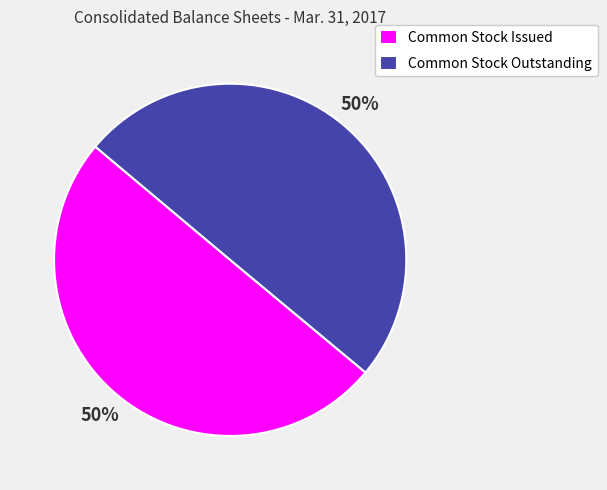

To the nearest percent, what percentage of the pie is Common Stock Issued?

50%